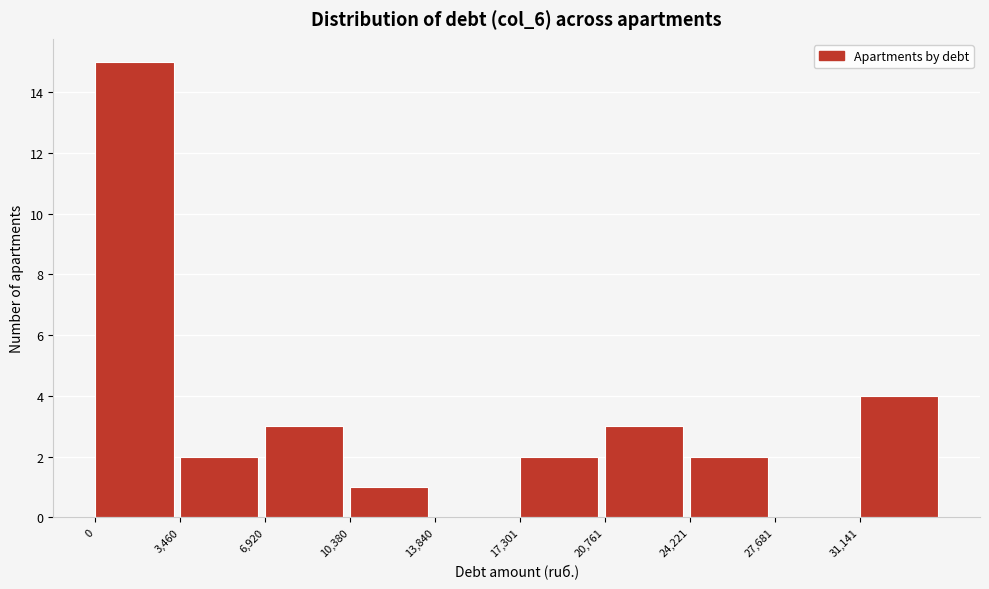

Over which range of the x-axis is the bar tallest?

0 to 3500